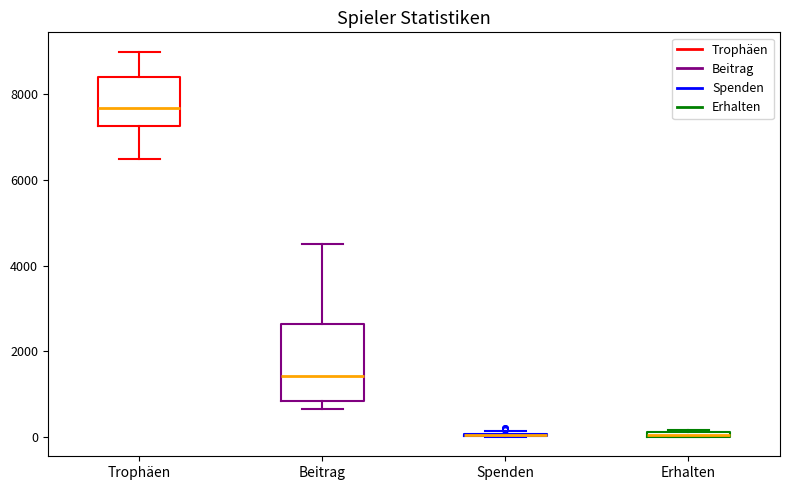

Comparing the boxes themselves (not the whiskers), which one is the tallest?

Beitrag